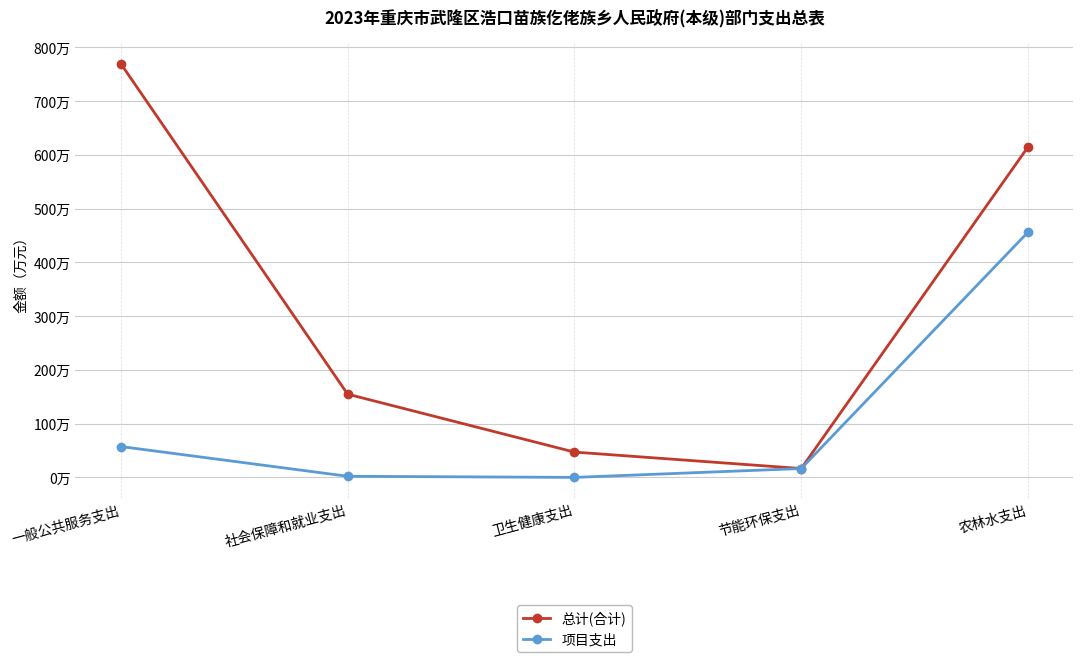

Is this an area chart (filled region under the line)?

No